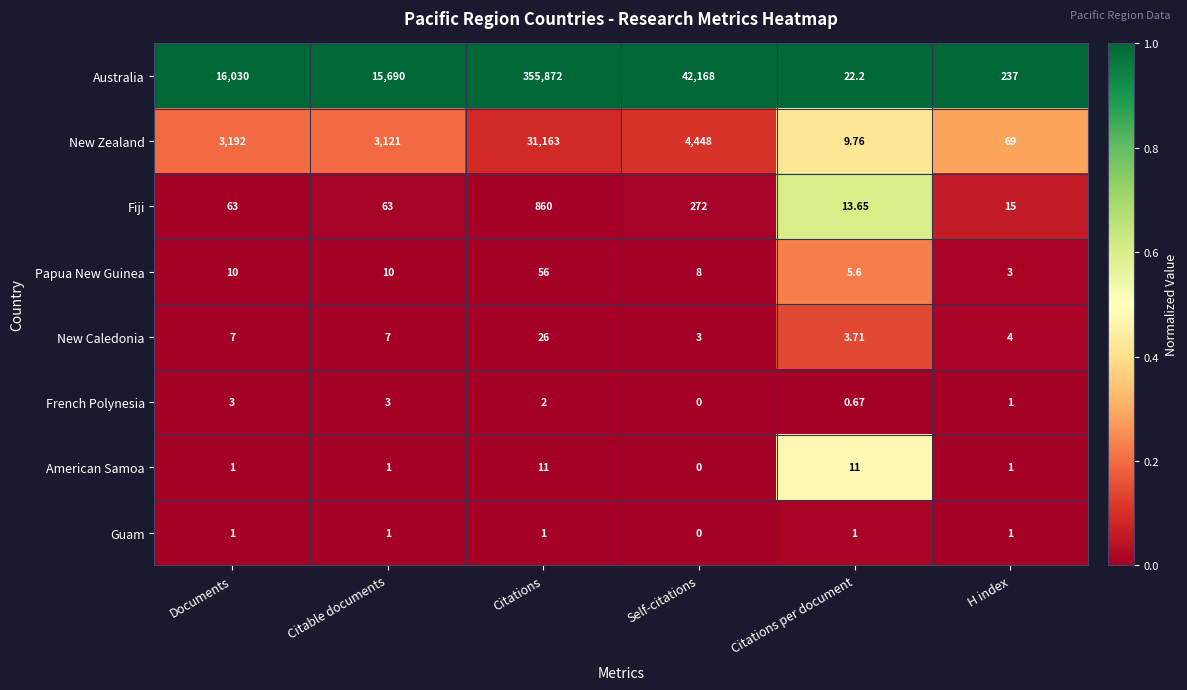

Which category has the lowest value in the American Samoa series?

Self-citations